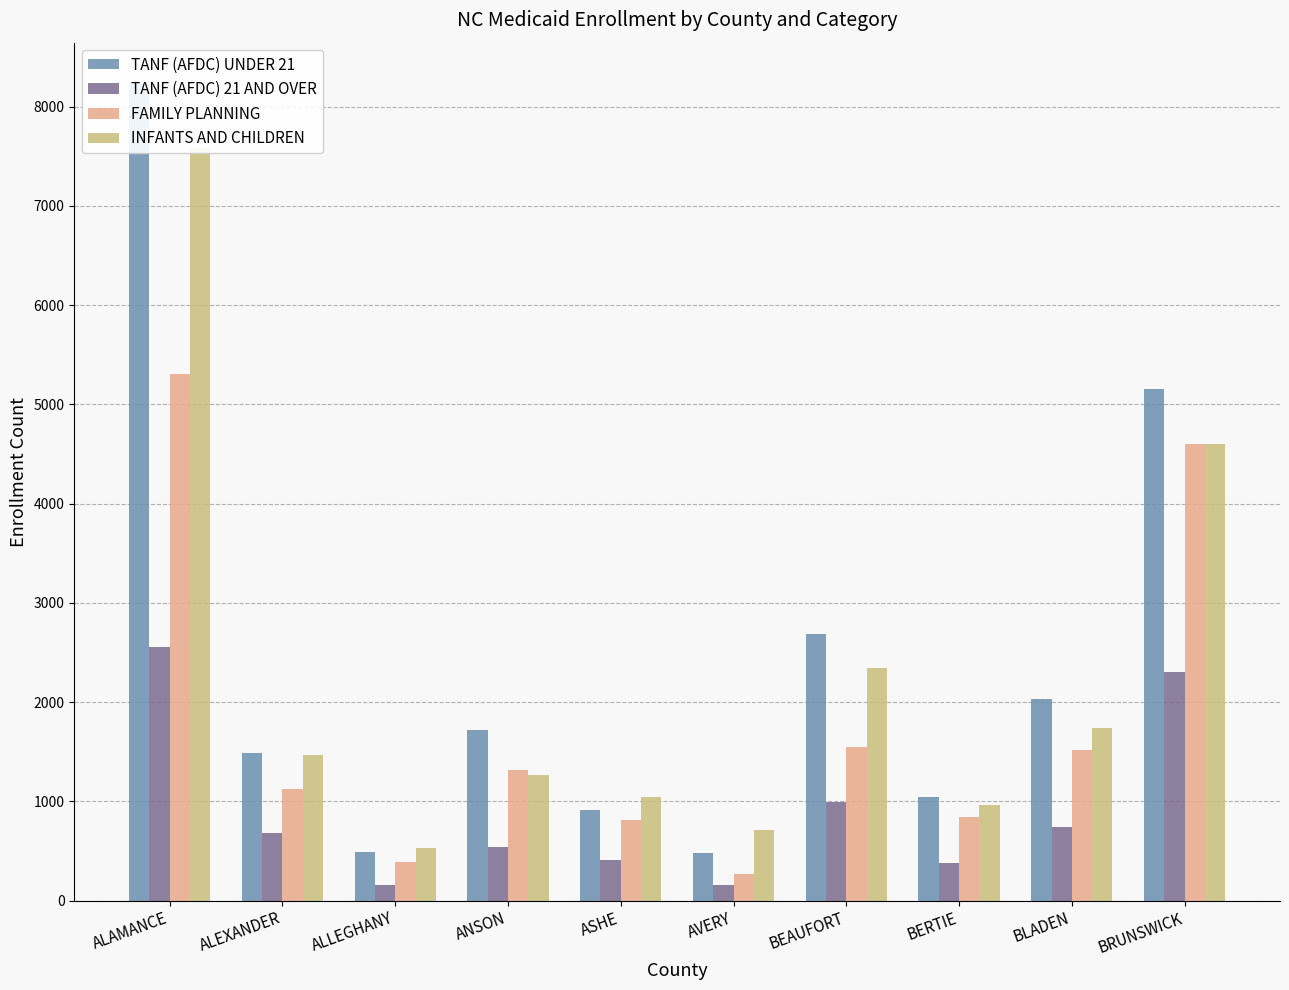

Reading right to left, what are all the values shown in this chart?

TANF (AFDC) UNDER 21: 5158	2035	1044	2690	481	910	1716	487	1483	8234
TANF (AFDC) 21 AND OVER: 2300	746	379	990	154	404	540	161	684	2557
FAMILY PLANNING: 4597	1515	846	1547	267	814	1312	393	1125	5311
INFANTS AND CHILDREN: 4597	1735	962	2342	715	1044	1267	526	1463	7583